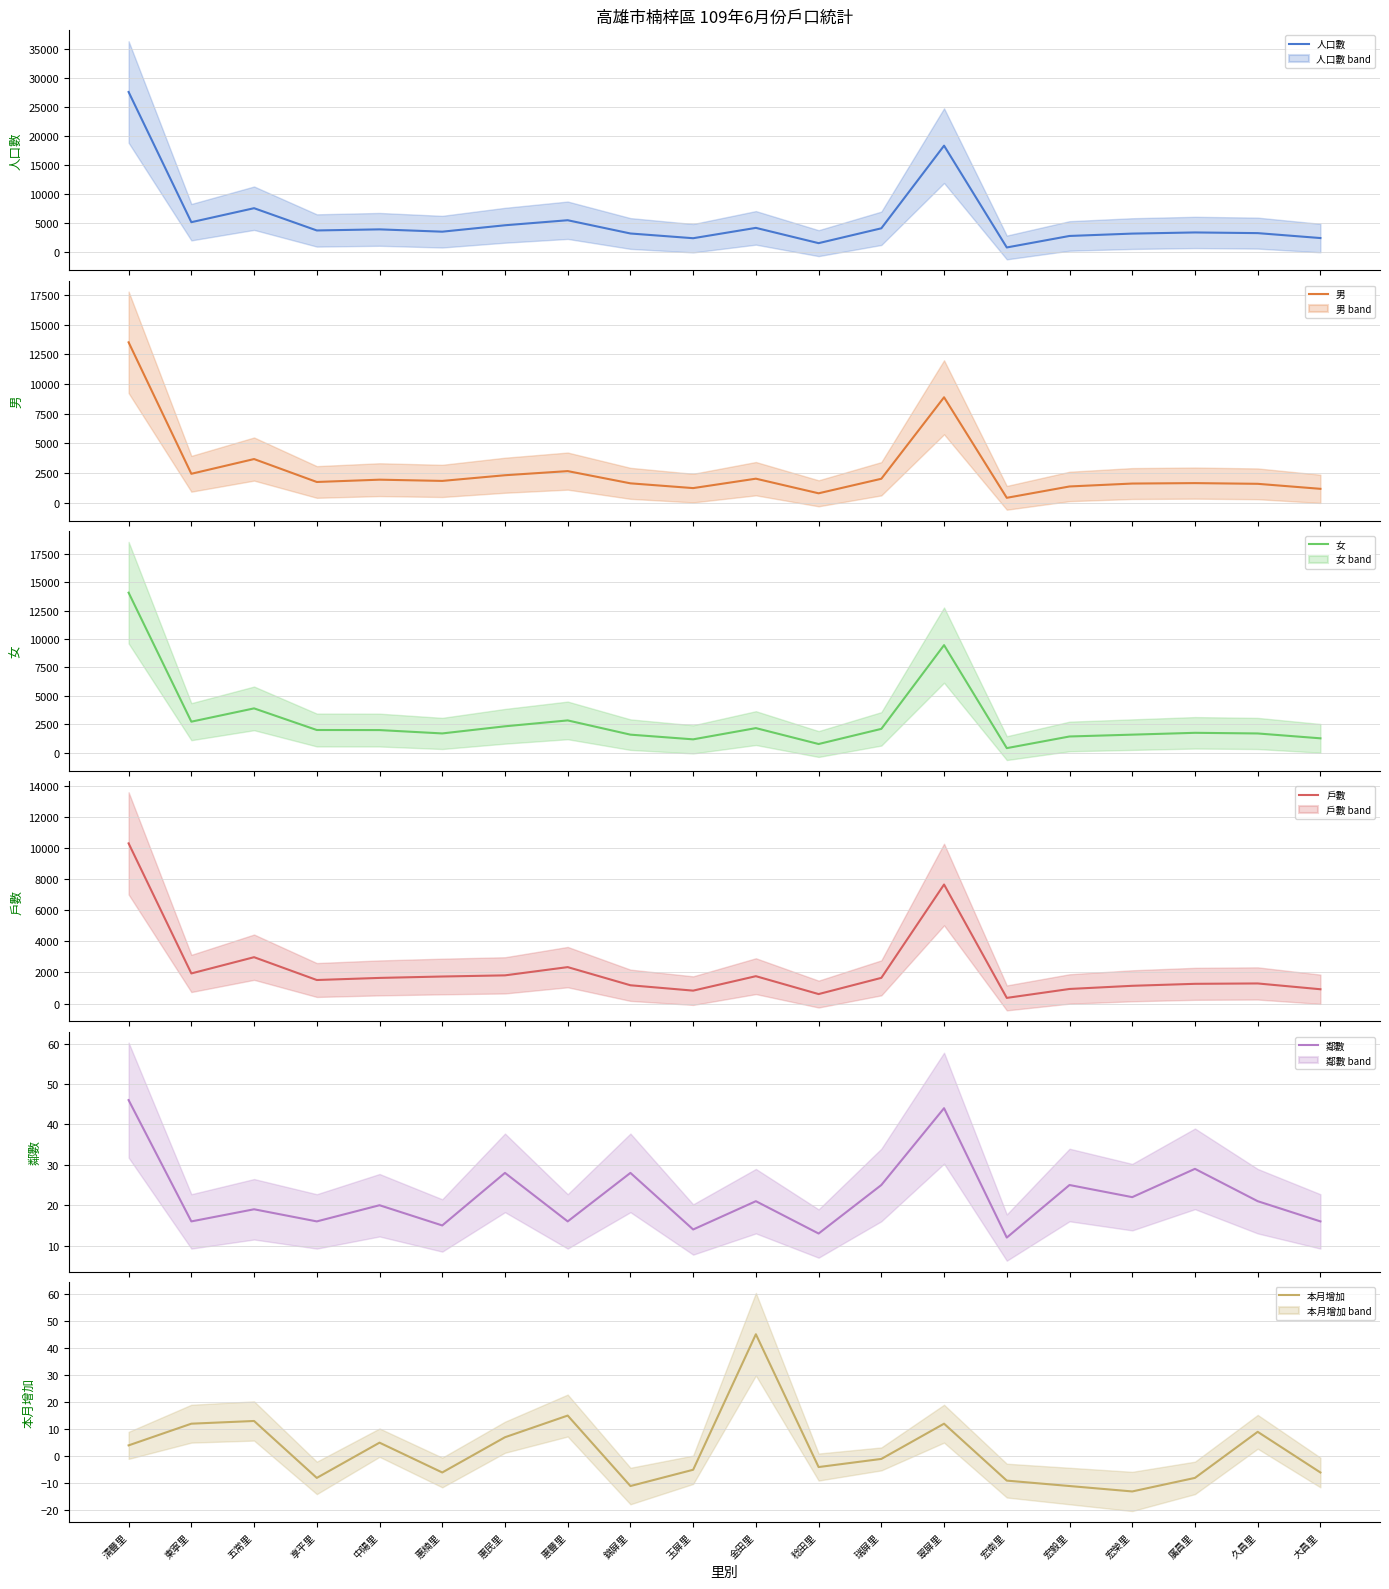

In 女, how many points are higher than both neighbors (excluding endpoints)?

5